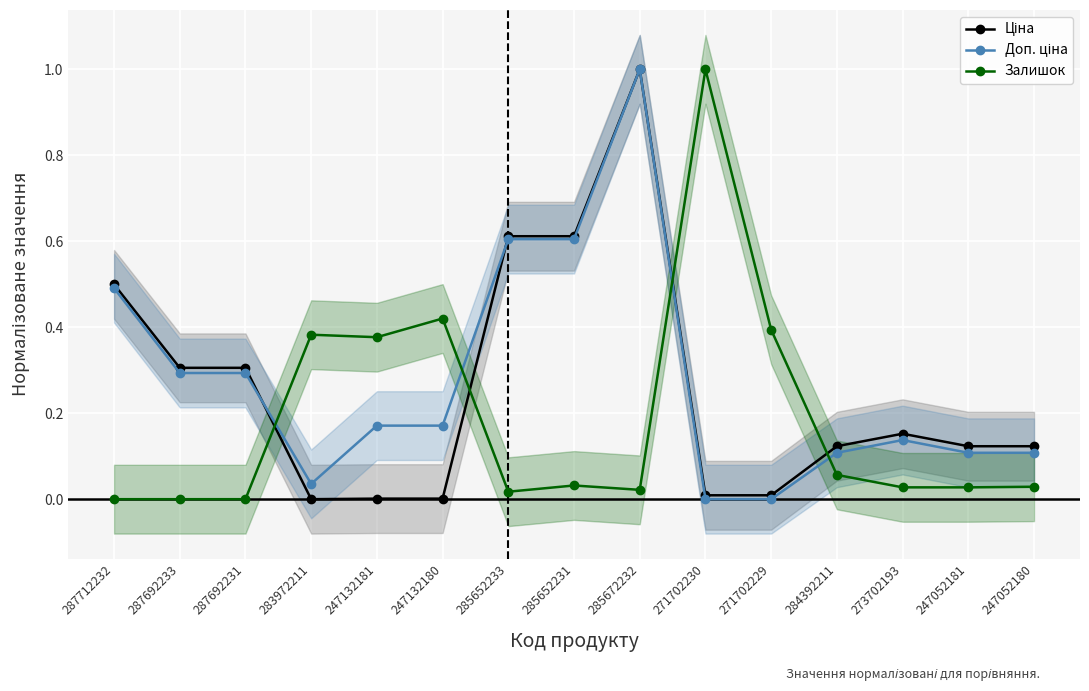

What position from the left is 287692233?

2